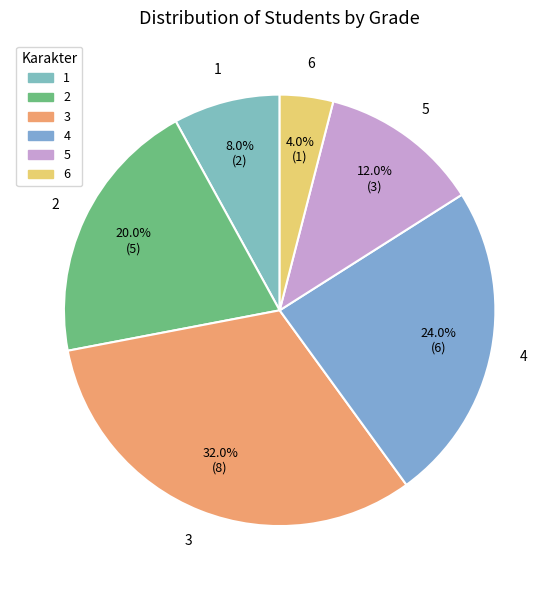

To the nearest percent, what portion does 5 represent?

12%